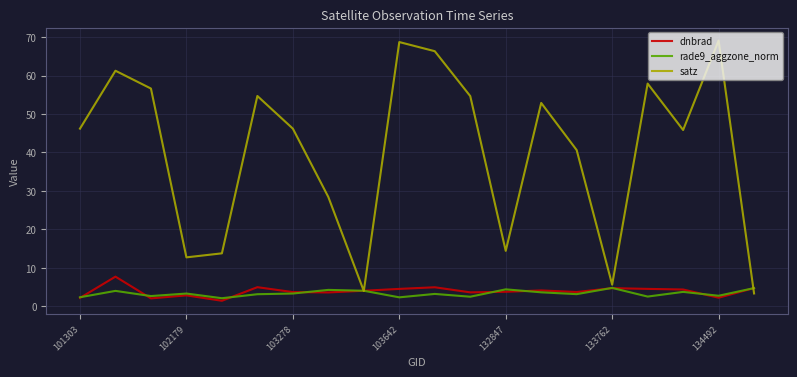

In dnbrad, how many points are lower than both neighbors (excluding endpoints)?

6